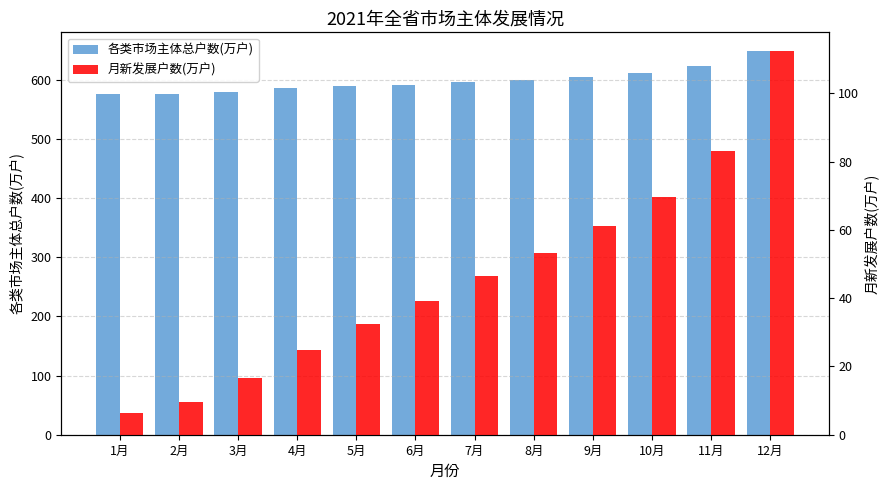

Are the bars horizontal?

No